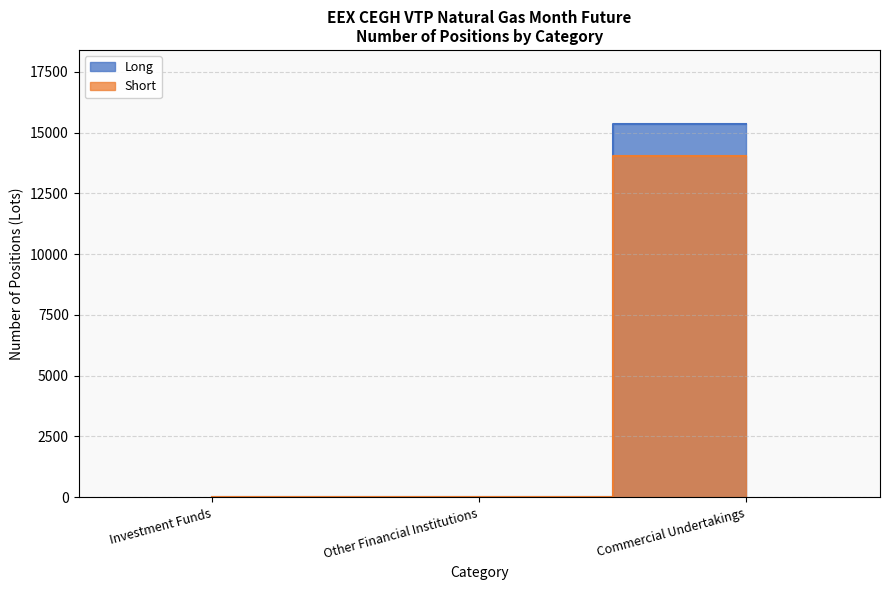

How many lines are shown in the chart?

2